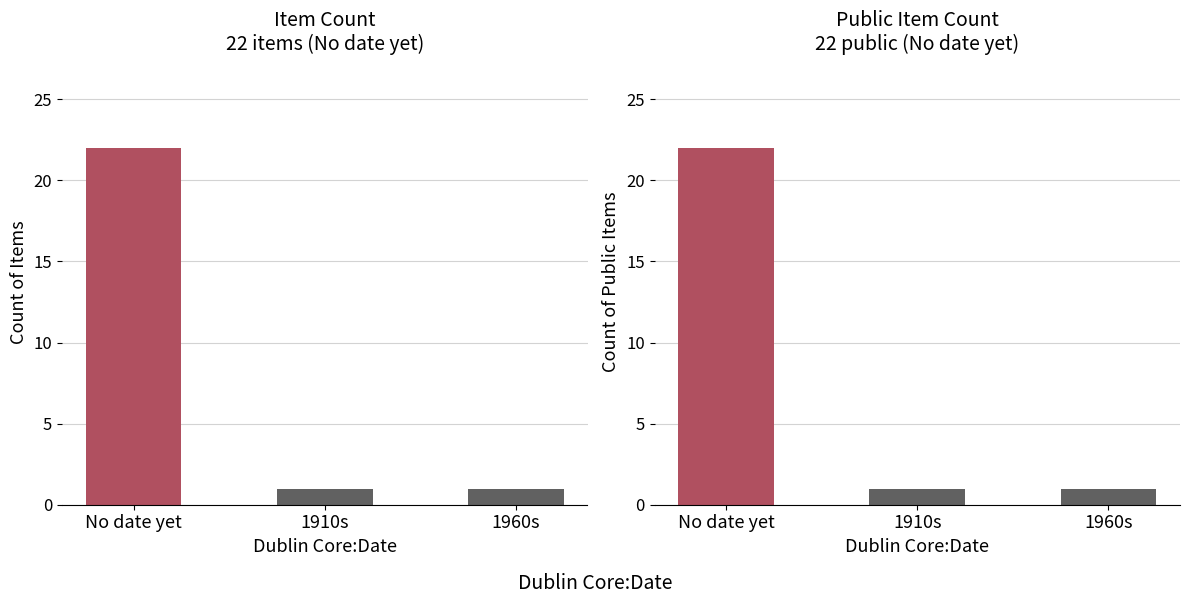

How many data points in Public Items are above 1?

1